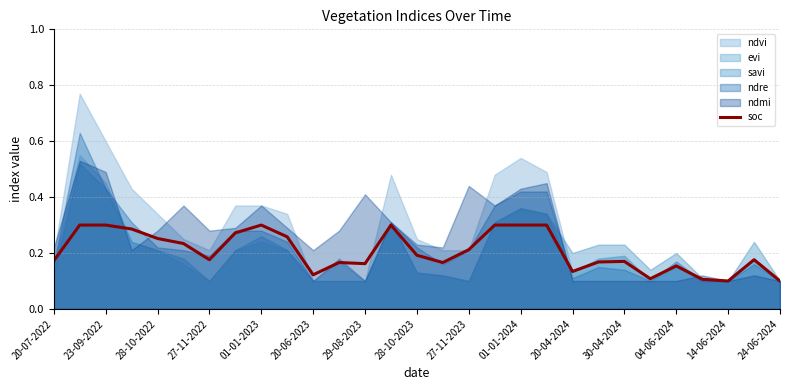

How many lines are shown in the chart?

1